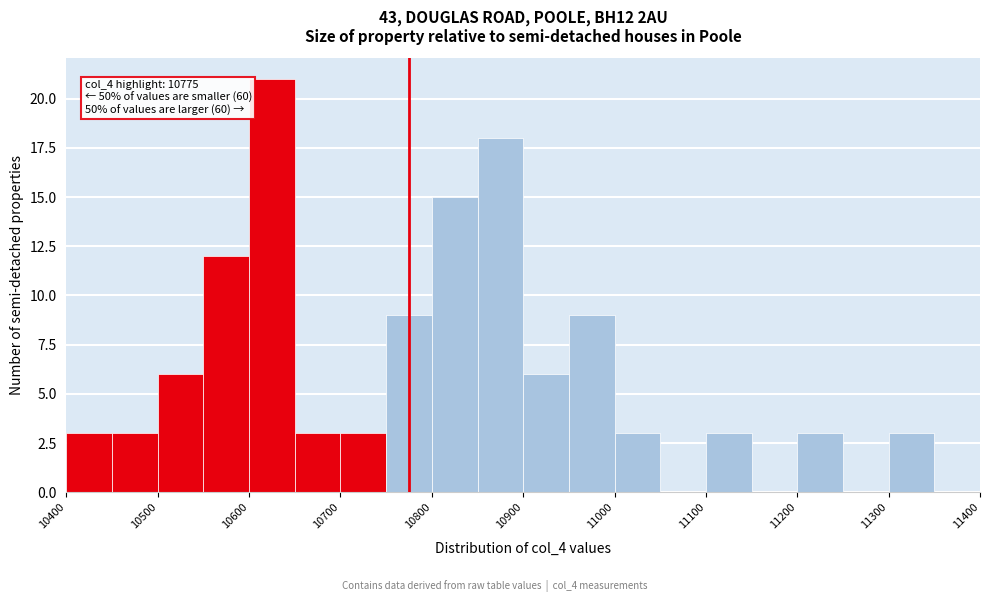

Which range on the x-axis has the tallest bar?

10600 to 10650